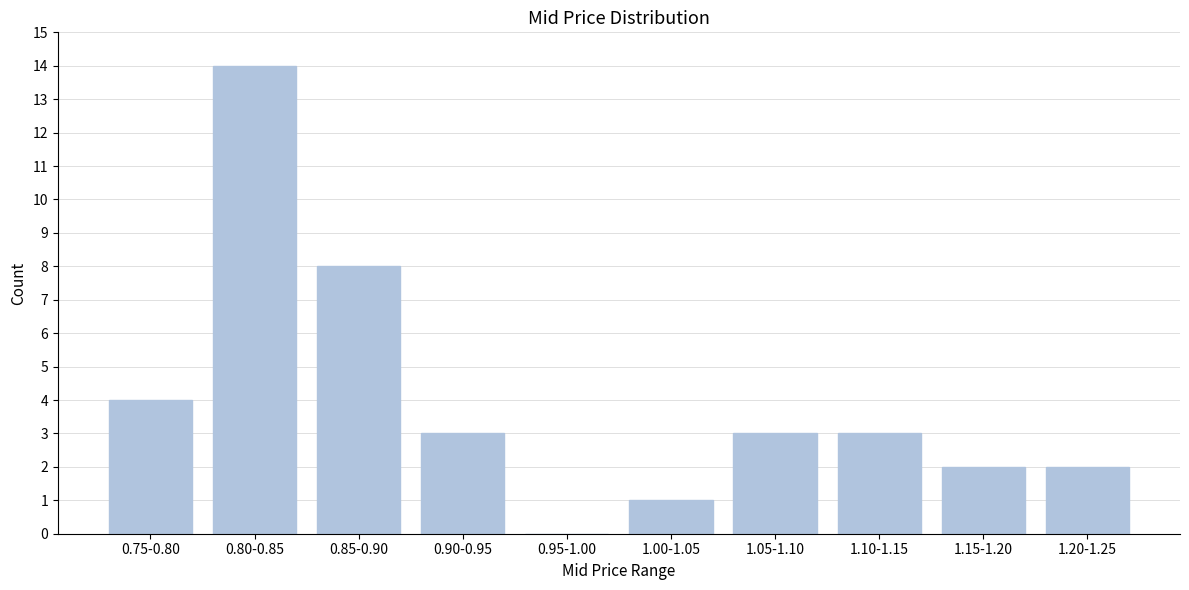

Reading left to right, list all the values displayed in this chart.

0.75-0.80=4	0.80-0.85=14	0.85-0.90=8	0.90-0.95=3	0.95-1.00=0	1.00-1.05=1	1.05-1.10=3	1.10-1.15=3	1.15-1.20=2	1.20-1.25=2